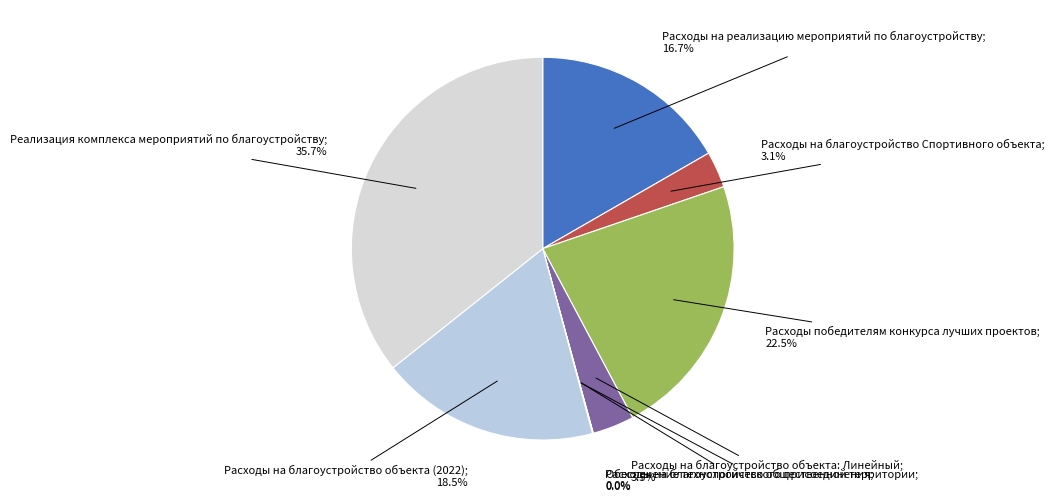

What is the largest slice in the pie chart?

Реализация комплекса мероприятий по благоустройству